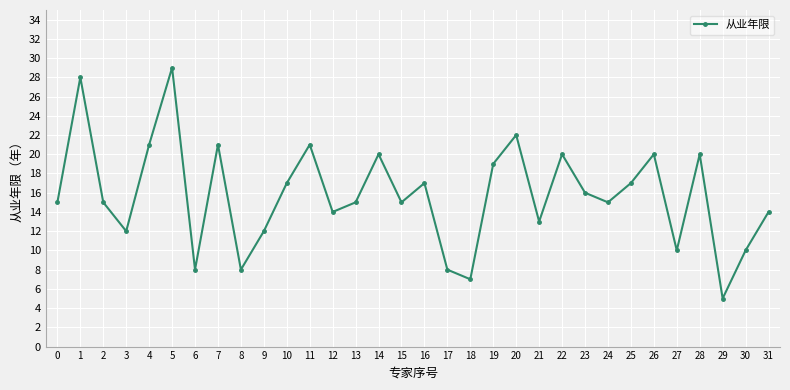

How many points are higher than both their immediate neighbors (excluding endpoints)?

10